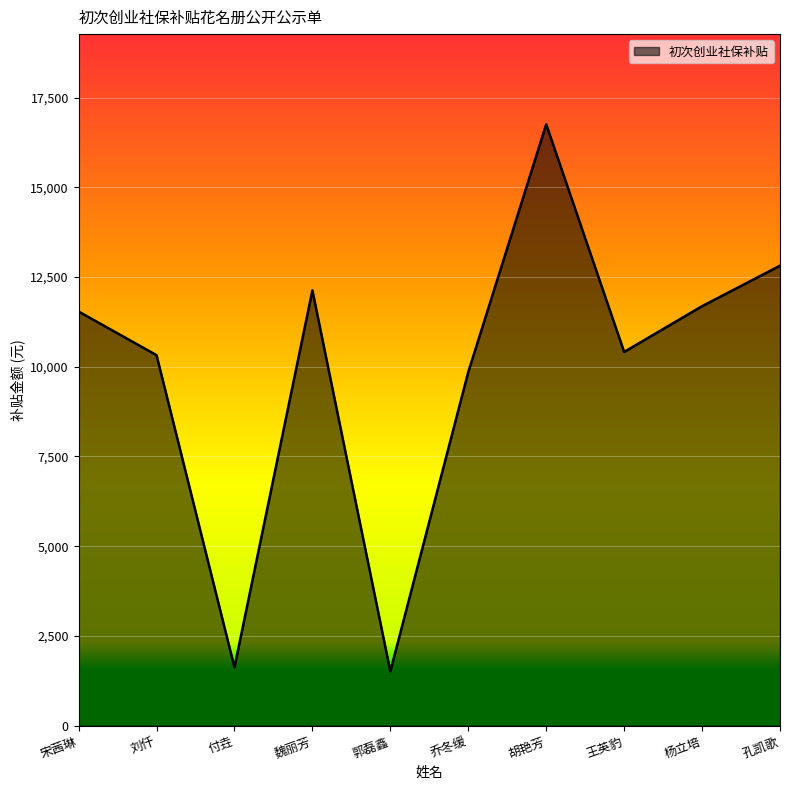

What is the difference between the maximum and minimum values?

15240.1